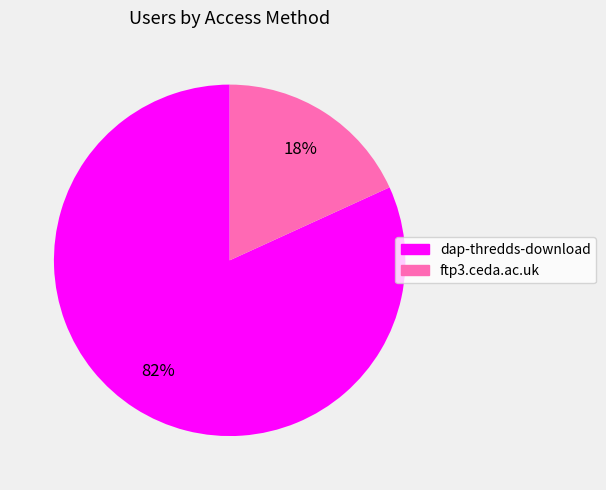

True or false: dap-thredds-download accounts for 82% of the total.

True